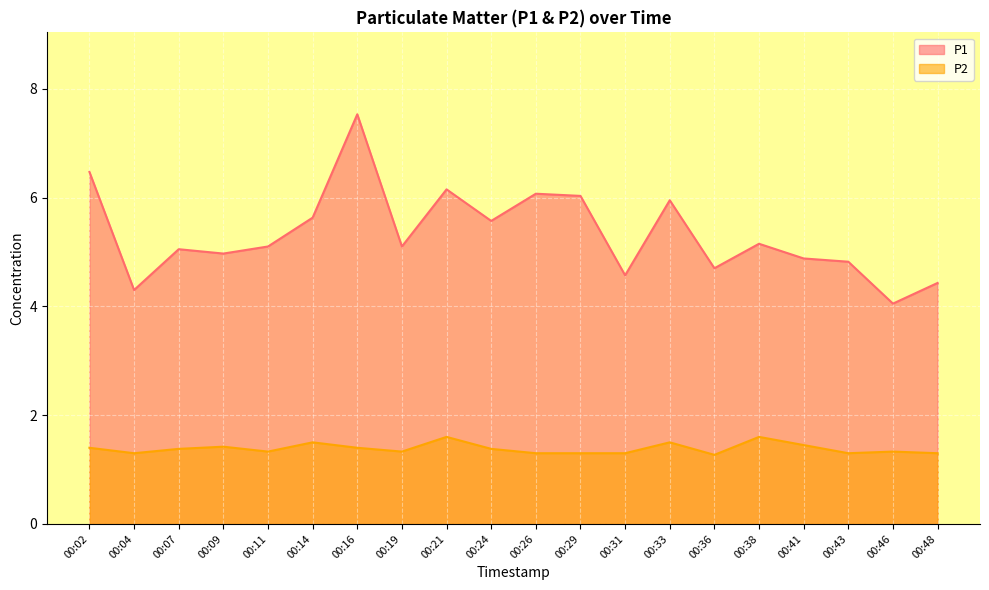

Reading left to right, extract all data points from this chart.

P1: 6.5	4.3	5.0	5.0	5.1	5.6	7.5	5.1	6.2	5.6	6.1	6.0	4.6	6.0	4.7	5.2	4.9	4.8	4.0	4.4
P2: 1.4	1.3	1.4	1.4	1.3	1.5	1.4	1.3	1.6	1.4	1.3	1.3	1.3	1.5	1.3	1.6	1.4	1.3	1.3	1.3